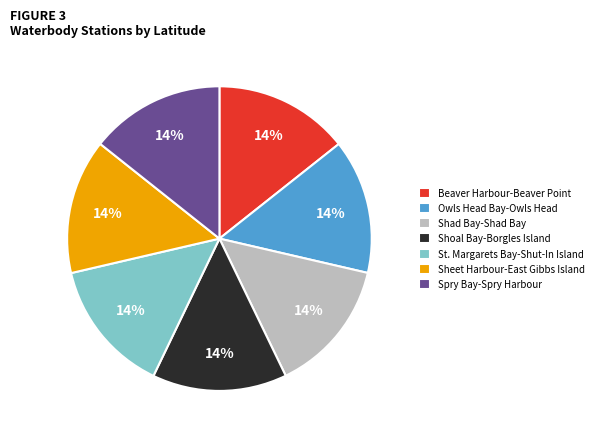

What is the ratio of the value at Spry Bay-Spry Harbour to the value at Owls Head Bay-Owls Head?

1.0